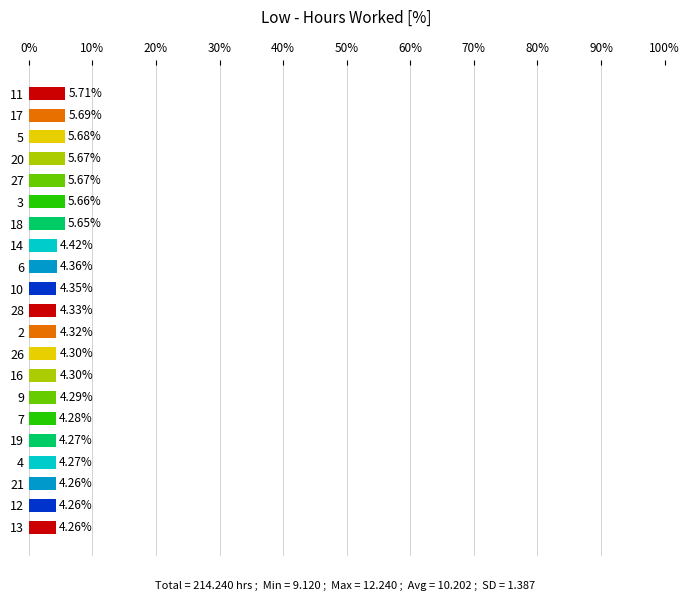

Count the number of categories in the chart.

21